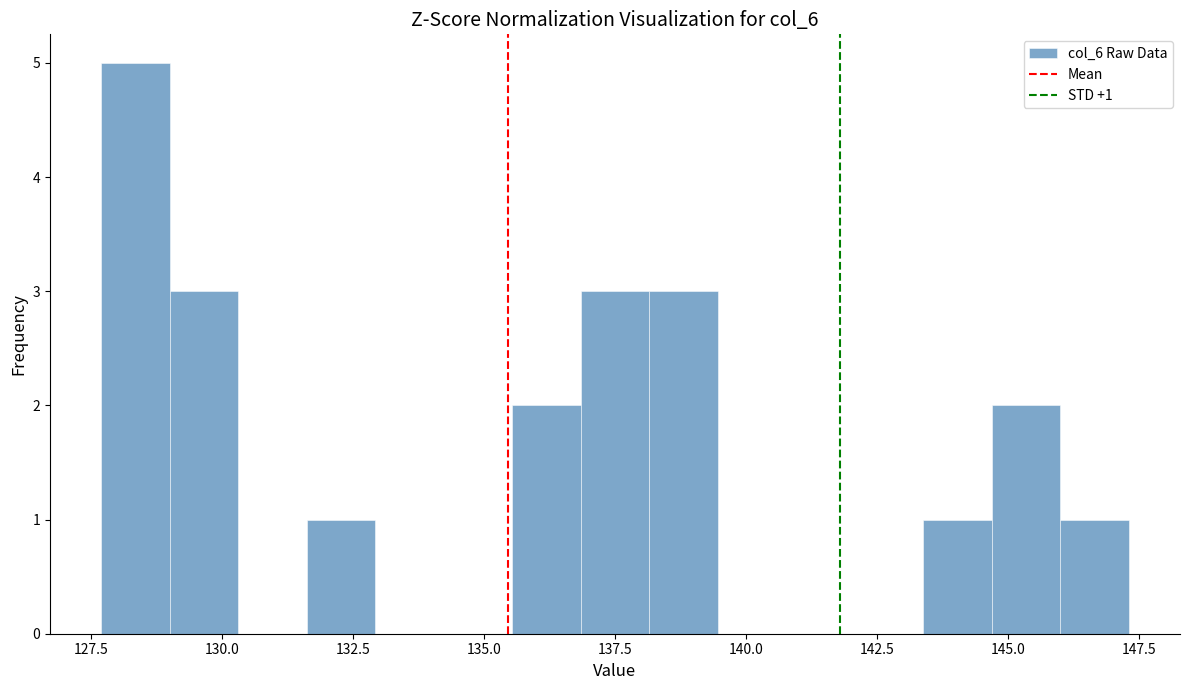

Around what value on the x-axis is the tallest bar? Give the approximate position of its centre, as read against the axis.

128.5